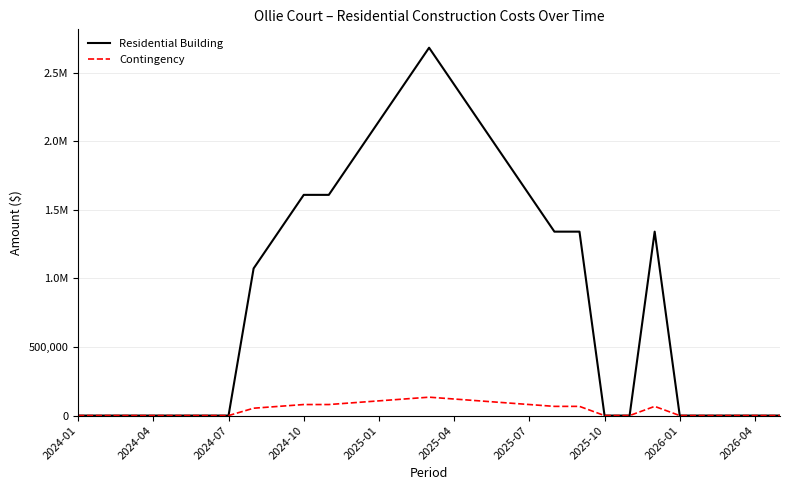

Is this an area chart (filled region under the line)?

No